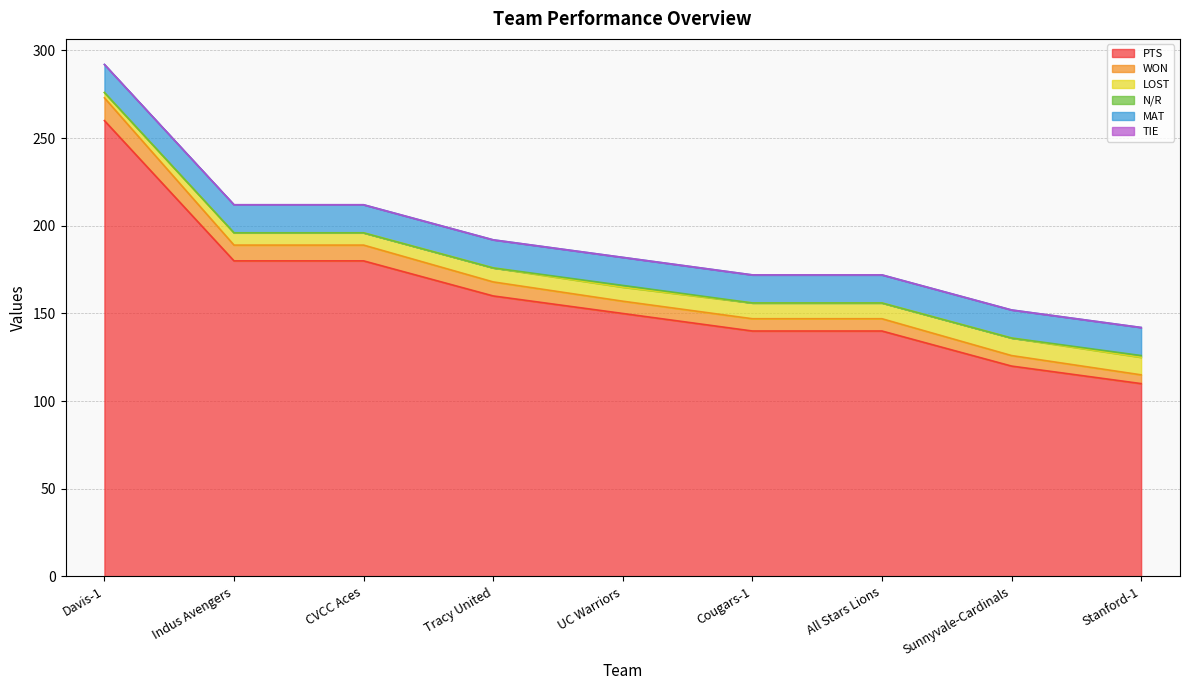

The value of PTS at Indus Avengers is 310. True or false?

False